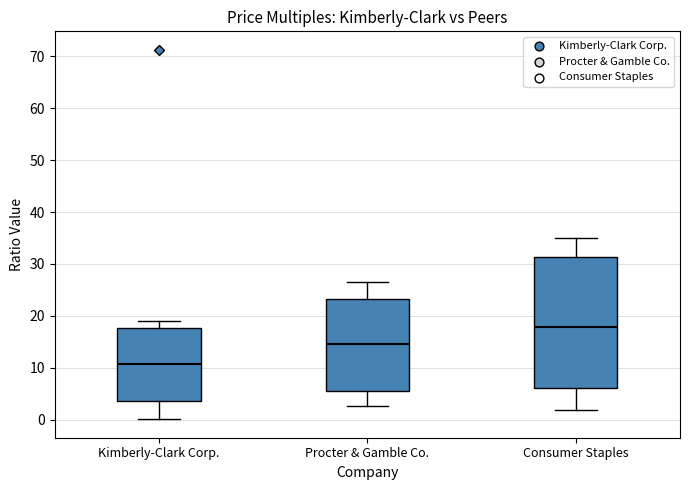

Which box has the highest median line?

Consumer Staples